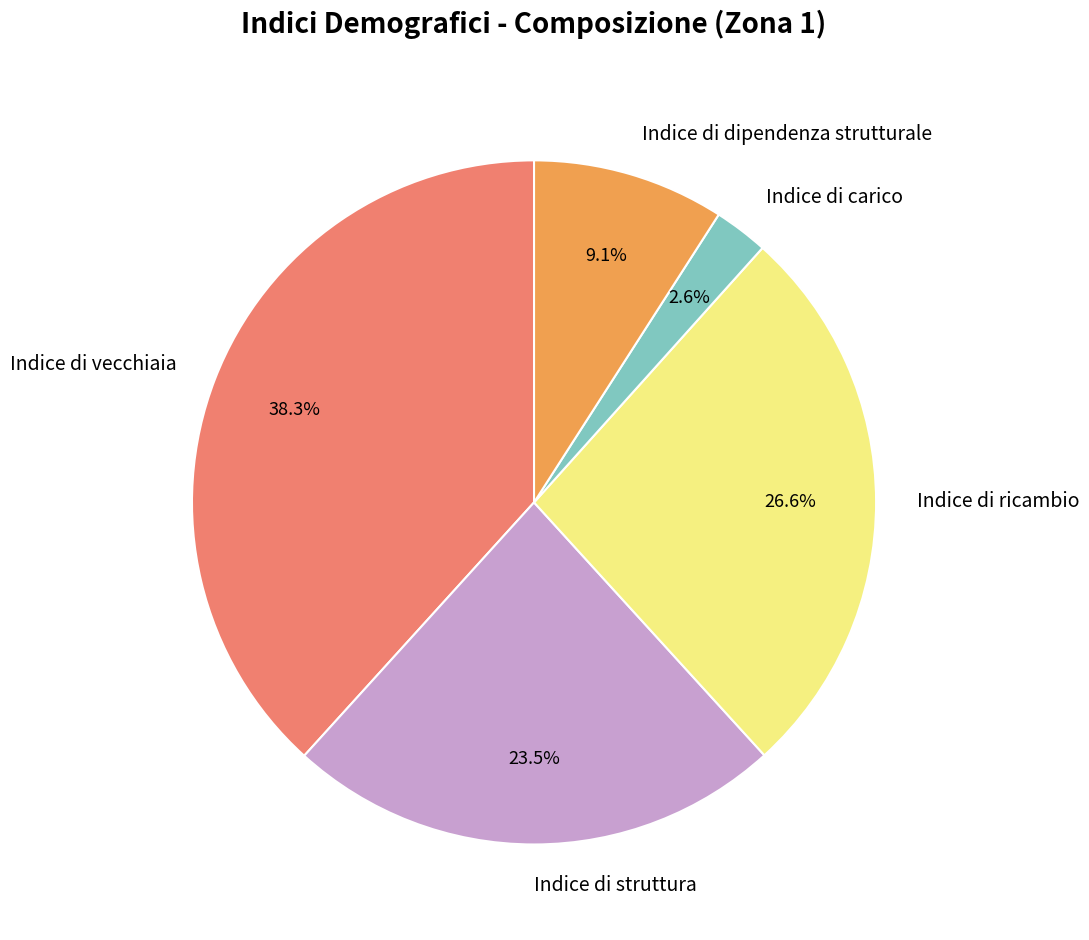

Which category has the smallest portion of the pie?

Indice di carico